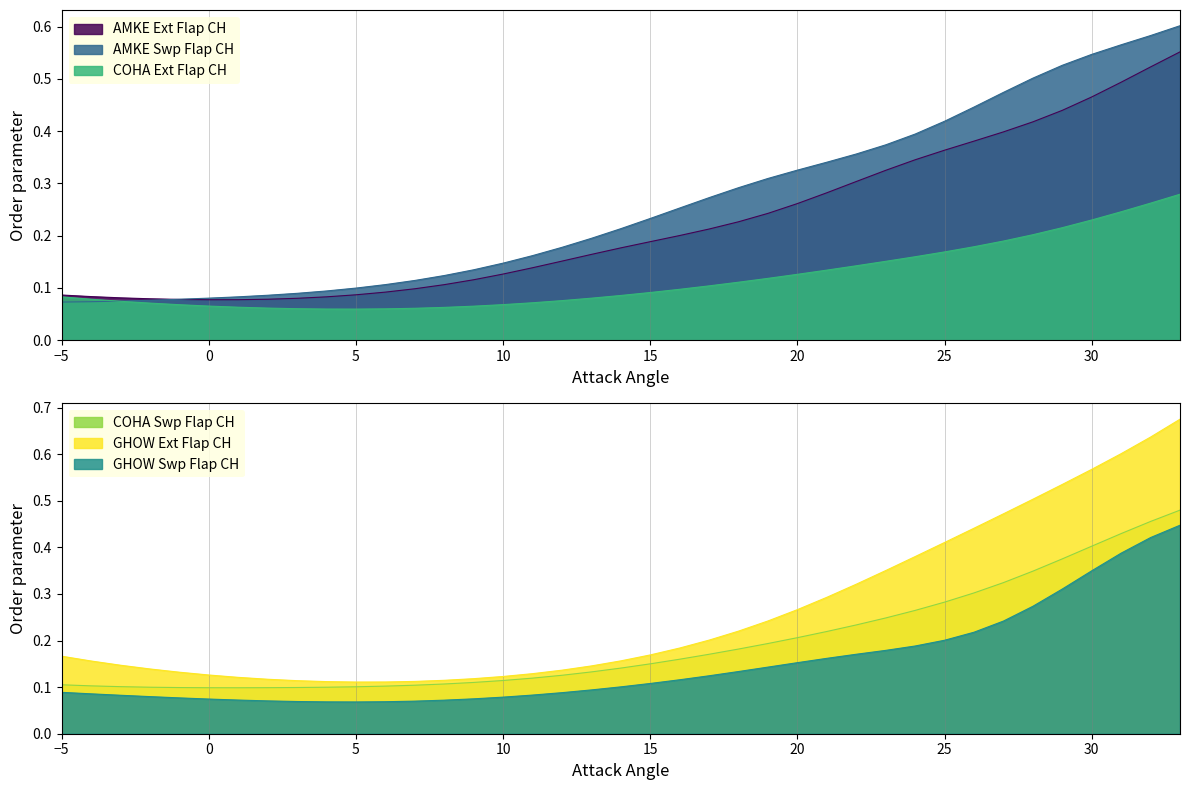

At 31, list the series in order from largest to smallest.

GHOW Ext Flap CH, AMKE Swp Flap CH, AMKE Ext Flap CH, COHA Swp Flap CH, GHOW Swp Flap CH, COHA Ext Flap CH